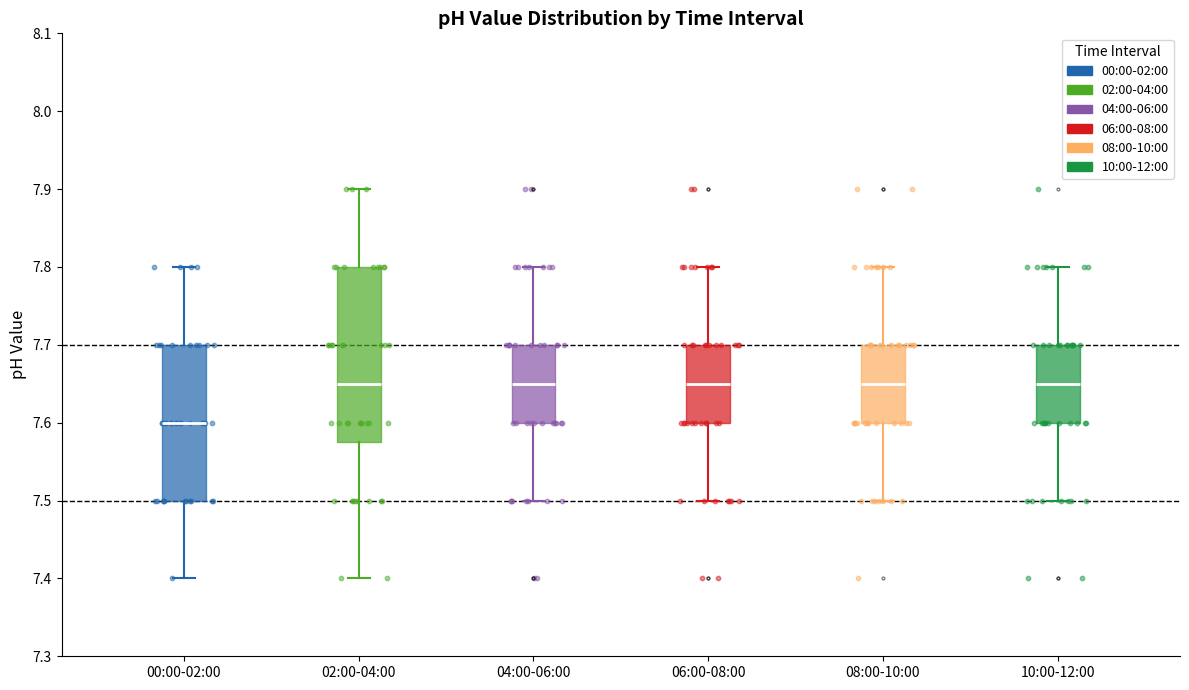

Which box is the tallest, from its lower edge to its upper edge?

02:00-04:00